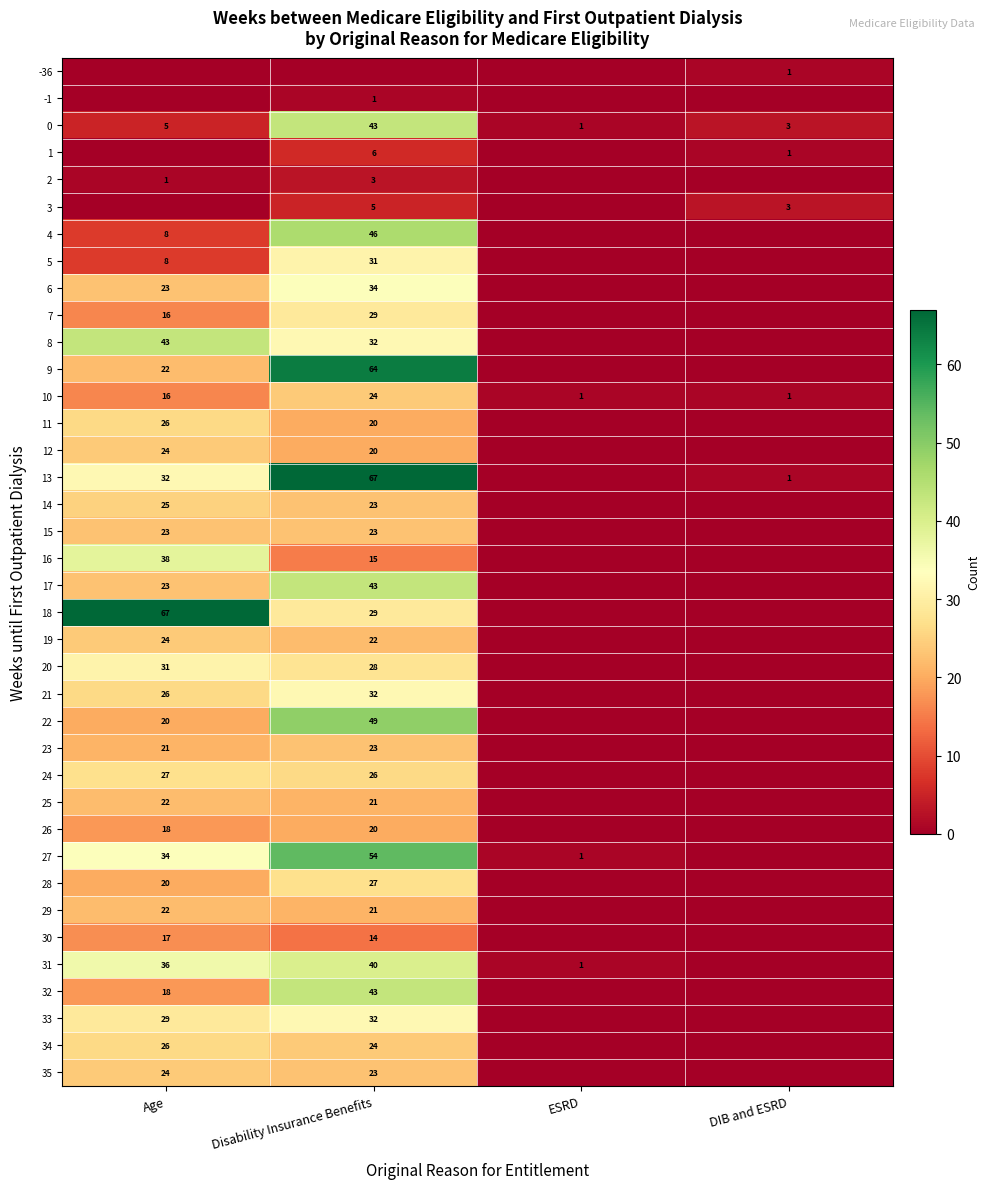

Is the value of 33 at Disability Insurance Benefits greater than the value of 10 at Disability Insurance Benefits?

Yes